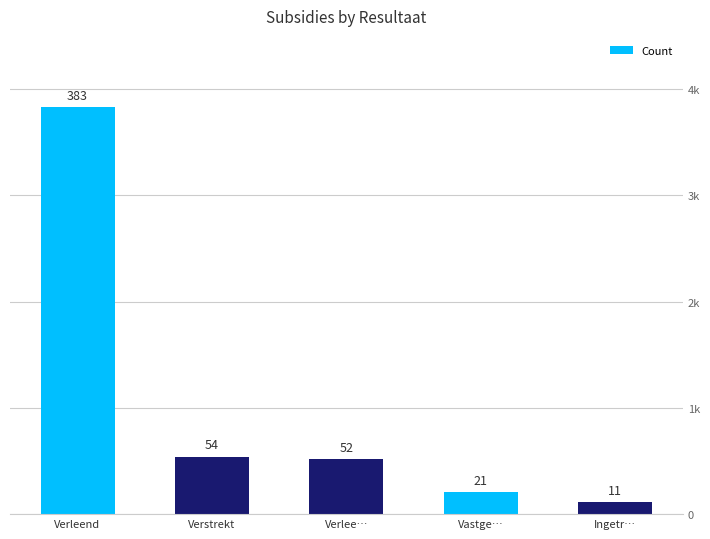

The chart shows a value of 499 at Verleend. True or false?

False